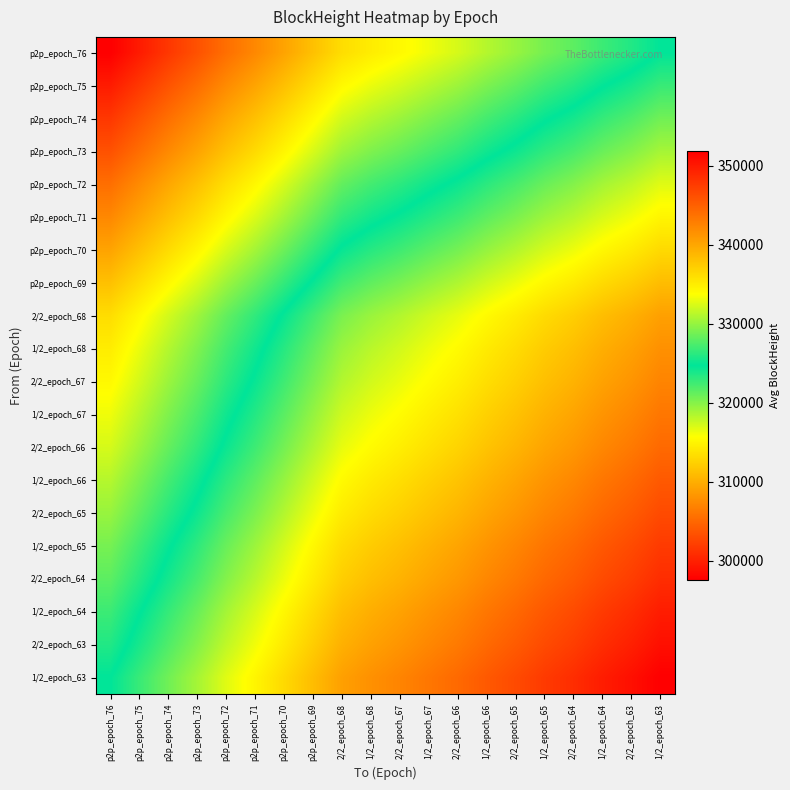

Reading left to right, list all the values displayed in this chart.

p2p_epoch_76: p2p_epoch_76=351856.0	p2p_epoch_75=349876.5	p2p_epoch_74=347889.5	p2p_epoch_73=346039.0	p2p_epoch_72=343949.0	p2p_epoch_71=342154.5	p2p_epoch_70=340204.5	p2p_epoch_69=338165.0	2/2_epoch_68=336118.0	1/2_epoch_68=335019.0	2/2_epoch_67=334158.0	1/2_epoch_67=333187.0	2/2_epoch_66=332254.5	1/2_epoch_66=331101.0	2/2_epoch_65=330075.0	1/2_epoch_65=328911.0	2/2_epoch_64=327985.5	1/2_epoch_64=326814.5	2/2_epoch_63=325881.0	1/2_epoch_63=324716.0
p2p_epoch_75: p2p_epoch_76=349876.5	p2p_epoch_75=347897.0	p2p_epoch_74=345910.0	p2p_epoch_73=344059.5	p2p_epoch_72=341969.5	p2p_epoch_71=340175.0	p2p_epoch_70=338225.0	p2p_epoch_69=336185.5	2/2_epoch_68=334138.5	1/2_epoch_68=333039.5	2/2_epoch_67=332178.5	1/2_epoch_67=331207.5	2/2_epoch_66=330275.0	1/2_epoch_66=329121.5	2/2_epoch_65=328095.5	1/2_epoch_65=326931.5	2/2_epoch_64=326006.0	1/2_epoch_64=324835.0	2/2_epoch_63=323901.5	1/2_epoch_63=322736.5
p2p_epoch_74: p2p_epoch_76=347889.5	p2p_epoch_75=345910.0	p2p_epoch_74=343923.0	p2p_epoch_73=342072.5	p2p_epoch_72=339982.5	p2p_epoch_71=338188.0	p2p_epoch_70=336238.0	p2p_epoch_69=334198.5	2/2_epoch_68=332151.5	1/2_epoch_68=331052.5	2/2_epoch_67=330191.5	1/2_epoch_67=329220.5	2/2_epoch_66=328288.0	1/2_epoch_66=327134.5	2/2_epoch_65=326108.5	1/2_epoch_65=324944.5	2/2_epoch_64=324019.0	1/2_epoch_64=322848.0	2/2_epoch_63=321914.5	1/2_epoch_63=320749.5
p2p_epoch_73: p2p_epoch_76=346039.0	p2p_epoch_75=344059.5	p2p_epoch_74=342072.5	p2p_epoch_73=340222.0	p2p_epoch_72=338132.0	p2p_epoch_71=336337.5	p2p_epoch_70=334387.5	p2p_epoch_69=332348.0	2/2_epoch_68=330301.0	1/2_epoch_68=329202.0	2/2_epoch_67=328341.0	1/2_epoch_67=327370.0	2/2_epoch_66=326437.5	1/2_epoch_66=325284.0	2/2_epoch_65=324258.0	1/2_epoch_65=323094.0	2/2_epoch_64=322168.5	1/2_epoch_64=320997.5	2/2_epoch_63=320064.0	1/2_epoch_63=318899.0
p2p_epoch_72: p2p_epoch_76=343949.0	p2p_epoch_75=341969.5	p2p_epoch_74=339982.5	p2p_epoch_73=338132.0	p2p_epoch_72=336042.0	p2p_epoch_71=334247.5	p2p_epoch_70=332297.5	p2p_epoch_69=330258.0	2/2_epoch_68=328211.0	1/2_epoch_68=327112.0	2/2_epoch_67=326251.0	1/2_epoch_67=325280.0	2/2_epoch_66=324347.5	1/2_epoch_66=323194.0	2/2_epoch_65=322168.0	1/2_epoch_65=321004.0	2/2_epoch_64=320078.5	1/2_epoch_64=318907.5	2/2_epoch_63=317974.0	1/2_epoch_63=316809.0
p2p_epoch_71: p2p_epoch_76=342154.5	p2p_epoch_75=340175.0	p2p_epoch_74=338188.0	p2p_epoch_73=336337.5	p2p_epoch_72=334247.5	p2p_epoch_71=332453.0	p2p_epoch_70=330503.0	p2p_epoch_69=328463.5	2/2_epoch_68=326416.5	1/2_epoch_68=325317.5	2/2_epoch_67=324456.5	1/2_epoch_67=323485.5	2/2_epoch_66=322553.0	1/2_epoch_66=321399.5	2/2_epoch_65=320373.5	1/2_epoch_65=319209.5	2/2_epoch_64=318284.0	1/2_epoch_64=317113.0	2/2_epoch_63=316179.5	1/2_epoch_63=315014.5
p2p_epoch_70: p2p_epoch_76=340204.5	p2p_epoch_75=338225.0	p2p_epoch_74=336238.0	p2p_epoch_73=334387.5	p2p_epoch_72=332297.5	p2p_epoch_71=330503.0	p2p_epoch_70=328553.0	p2p_epoch_69=326513.5	2/2_epoch_68=324466.5	1/2_epoch_68=323367.5	2/2_epoch_67=322506.5	1/2_epoch_67=321535.5	2/2_epoch_66=320603.0	1/2_epoch_66=319449.5	2/2_epoch_65=318423.5	1/2_epoch_65=317259.5	2/2_epoch_64=316334.0	1/2_epoch_64=315163.0	2/2_epoch_63=314229.5	1/2_epoch_63=313064.5
p2p_epoch_69: p2p_epoch_76=338165.0	p2p_epoch_75=336185.5	p2p_epoch_74=334198.5	p2p_epoch_73=332348.0	p2p_epoch_72=330258.0	p2p_epoch_71=328463.5	p2p_epoch_70=326513.5	p2p_epoch_69=324474.0	2/2_epoch_68=322427.0	1/2_epoch_68=321328.0	2/2_epoch_67=320467.0	1/2_epoch_67=319496.0	2/2_epoch_66=318563.5	1/2_epoch_66=317410.0	2/2_epoch_65=316384.0	1/2_epoch_65=315220.0	2/2_epoch_64=314294.5	1/2_epoch_64=313123.5	2/2_epoch_63=312190.0	1/2_epoch_63=311025.0
2/2_epoch_68: p2p_epoch_76=336118.0	p2p_epoch_75=334138.5	p2p_epoch_74=332151.5	p2p_epoch_73=330301.0	p2p_epoch_72=328211.0	p2p_epoch_71=326416.5	p2p_epoch_70=324466.5	p2p_epoch_69=322427.0	2/2_epoch_68=320380.0	1/2_epoch_68=319281.0	2/2_epoch_67=318420.0	1/2_epoch_67=317449.0	2/2_epoch_66=316516.5	1/2_epoch_66=315363.0	2/2_epoch_65=314337.0	1/2_epoch_65=313173.0	2/2_epoch_64=312247.5	1/2_epoch_64=311076.5	2/2_epoch_63=310143.0	1/2_epoch_63=308978.0
1/2_epoch_68: p2p_epoch_76=335019.0	p2p_epoch_75=333039.5	p2p_epoch_74=331052.5	p2p_epoch_73=329202.0	p2p_epoch_72=327112.0	p2p_epoch_71=325317.5	p2p_epoch_70=323367.5	p2p_epoch_69=321328.0	2/2_epoch_68=319281.0	1/2_epoch_68=318182.0	2/2_epoch_67=317321.0	1/2_epoch_67=316350.0	2/2_epoch_66=315417.5	1/2_epoch_66=314264.0	2/2_epoch_65=313238.0	1/2_epoch_65=312074.0	2/2_epoch_64=311148.5	1/2_epoch_64=309977.5	2/2_epoch_63=309044.0	1/2_epoch_63=307879.0
2/2_epoch_67: p2p_epoch_76=334158.0	p2p_epoch_75=332178.5	p2p_epoch_74=330191.5	p2p_epoch_73=328341.0	p2p_epoch_72=326251.0	p2p_epoch_71=324456.5	p2p_epoch_70=322506.5	p2p_epoch_69=320467.0	2/2_epoch_68=318420.0	1/2_epoch_68=317321.0	2/2_epoch_67=316460.0	1/2_epoch_67=315489.0	2/2_epoch_66=314556.5	1/2_epoch_66=313403.0	2/2_epoch_65=312377.0	1/2_epoch_65=311213.0	2/2_epoch_64=310287.5	1/2_epoch_64=309116.5	2/2_epoch_63=308183.0	1/2_epoch_63=307018.0
1/2_epoch_67: p2p_epoch_76=333187.0	p2p_epoch_75=331207.5	p2p_epoch_74=329220.5	p2p_epoch_73=327370.0	p2p_epoch_72=325280.0	p2p_epoch_71=323485.5	p2p_epoch_70=321535.5	p2p_epoch_69=319496.0	2/2_epoch_68=317449.0	1/2_epoch_68=316350.0	2/2_epoch_67=315489.0	1/2_epoch_67=314518.0	2/2_epoch_66=313585.5	1/2_epoch_66=312432.0	2/2_epoch_65=311406.0	1/2_epoch_65=310242.0	2/2_epoch_64=309316.5	1/2_epoch_64=308145.5	2/2_epoch_63=307212.0	1/2_epoch_63=306047.0
2/2_epoch_66: p2p_epoch_76=332254.5	p2p_epoch_75=330275.0	p2p_epoch_74=328288.0	p2p_epoch_73=326437.5	p2p_epoch_72=324347.5	p2p_epoch_71=322553.0	p2p_epoch_70=320603.0	p2p_epoch_69=318563.5	2/2_epoch_68=316516.5	1/2_epoch_68=315417.5	2/2_epoch_67=314556.5	1/2_epoch_67=313585.5	2/2_epoch_66=312653.0	1/2_epoch_66=311499.5	2/2_epoch_65=310473.5	1/2_epoch_65=309309.5	2/2_epoch_64=308384.0	1/2_epoch_64=307213.0	2/2_epoch_63=306279.5	1/2_epoch_63=305114.5
1/2_epoch_66: p2p_epoch_76=331101.0	p2p_epoch_75=329121.5	p2p_epoch_74=327134.5	p2p_epoch_73=325284.0	p2p_epoch_72=323194.0	p2p_epoch_71=321399.5	p2p_epoch_70=319449.5	p2p_epoch_69=317410.0	2/2_epoch_68=315363.0	1/2_epoch_68=314264.0	2/2_epoch_67=313403.0	1/2_epoch_67=312432.0	2/2_epoch_66=311499.5	1/2_epoch_66=310346.0	2/2_epoch_65=309320.0	1/2_epoch_65=308156.0	2/2_epoch_64=307230.5	1/2_epoch_64=306059.5	2/2_epoch_63=305126.0	1/2_epoch_63=303961.0
2/2_epoch_65: p2p_epoch_76=330075.0	p2p_epoch_75=328095.5	p2p_epoch_74=326108.5	p2p_epoch_73=324258.0	p2p_epoch_72=322168.0	p2p_epoch_71=320373.5	p2p_epoch_70=318423.5	p2p_epoch_69=316384.0	2/2_epoch_68=314337.0	1/2_epoch_68=313238.0	2/2_epoch_67=312377.0	1/2_epoch_67=311406.0	2/2_epoch_66=310473.5	1/2_epoch_66=309320.0	2/2_epoch_65=308294.0	1/2_epoch_65=307130.0	2/2_epoch_64=306204.5	1/2_epoch_64=305033.5	2/2_epoch_63=304100.0	1/2_epoch_63=302935.0
1/2_epoch_65: p2p_epoch_76=328911.0	p2p_epoch_75=326931.5	p2p_epoch_74=324944.5	p2p_epoch_73=323094.0	p2p_epoch_72=321004.0	p2p_epoch_71=319209.5	p2p_epoch_70=317259.5	p2p_epoch_69=315220.0	2/2_epoch_68=313173.0	1/2_epoch_68=312074.0	2/2_epoch_67=311213.0	1/2_epoch_67=310242.0	2/2_epoch_66=309309.5	1/2_epoch_66=308156.0	2/2_epoch_65=307130.0	1/2_epoch_65=305966.0	2/2_epoch_64=305040.5	1/2_epoch_64=303869.5	2/2_epoch_63=302936.0	1/2_epoch_63=301771.0
2/2_epoch_64: p2p_epoch_76=327985.5	p2p_epoch_75=326006.0	p2p_epoch_74=324019.0	p2p_epoch_73=322168.5	p2p_epoch_72=320078.5	p2p_epoch_71=318284.0	p2p_epoch_70=316334.0	p2p_epoch_69=314294.5	2/2_epoch_68=312247.5	1/2_epoch_68=311148.5	2/2_epoch_67=310287.5	1/2_epoch_67=309316.5	2/2_epoch_66=308384.0	1/2_epoch_66=307230.5	2/2_epoch_65=306204.5	1/2_epoch_65=305040.5	2/2_epoch_64=304115.0	1/2_epoch_64=302944.0	2/2_epoch_63=302010.5	1/2_epoch_63=300845.5
1/2_epoch_64: p2p_epoch_76=326814.5	p2p_epoch_75=324835.0	p2p_epoch_74=322848.0	p2p_epoch_73=320997.5	p2p_epoch_72=318907.5	p2p_epoch_71=317113.0	p2p_epoch_70=315163.0	p2p_epoch_69=313123.5	2/2_epoch_68=311076.5	1/2_epoch_68=309977.5	2/2_epoch_67=309116.5	1/2_epoch_67=308145.5	2/2_epoch_66=307213.0	1/2_epoch_66=306059.5	2/2_epoch_65=305033.5	1/2_epoch_65=303869.5	2/2_epoch_64=302944.0	1/2_epoch_64=301773.0	2/2_epoch_63=300839.5	1/2_epoch_63=299674.5
2/2_epoch_63: p2p_epoch_76=325881.0	p2p_epoch_75=323901.5	p2p_epoch_74=321914.5	p2p_epoch_73=320064.0	p2p_epoch_72=317974.0	p2p_epoch_71=316179.5	p2p_epoch_70=314229.5	p2p_epoch_69=312190.0	2/2_epoch_68=310143.0	1/2_epoch_68=309044.0	2/2_epoch_67=308183.0	1/2_epoch_67=307212.0	2/2_epoch_66=306279.5	1/2_epoch_66=305126.0	2/2_epoch_65=304100.0	1/2_epoch_65=302936.0	2/2_epoch_64=302010.5	1/2_epoch_64=300839.5	2/2_epoch_63=299906.0	1/2_epoch_63=298741.0
1/2_epoch_63: p2p_epoch_76=324716.0	p2p_epoch_75=322736.5	p2p_epoch_74=320749.5	p2p_epoch_73=318899.0	p2p_epoch_72=316809.0	p2p_epoch_71=315014.5	p2p_epoch_70=313064.5	p2p_epoch_69=311025.0	2/2_epoch_68=308978.0	1/2_epoch_68=307879.0	2/2_epoch_67=307018.0	1/2_epoch_67=306047.0	2/2_epoch_66=305114.5	1/2_epoch_66=303961.0	2/2_epoch_65=302935.0	1/2_epoch_65=301771.0	2/2_epoch_64=300845.5	1/2_epoch_64=299674.5	2/2_epoch_63=298741.0	1/2_epoch_63=297576.0